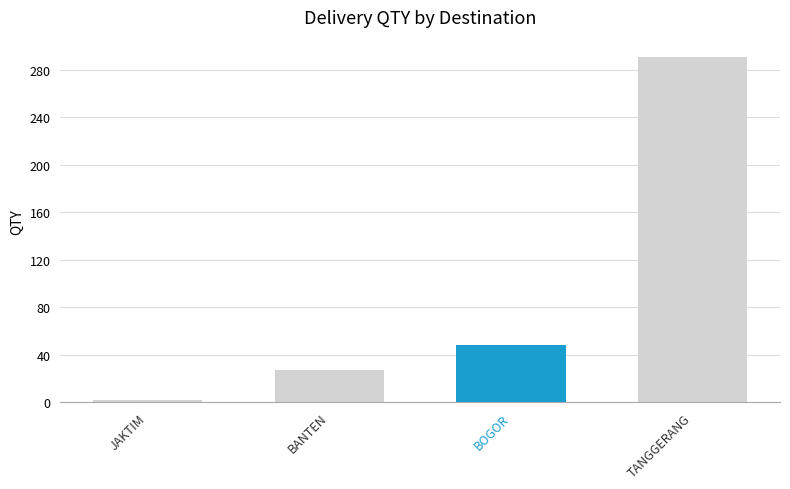

Does the chart contain stacked bars?

No